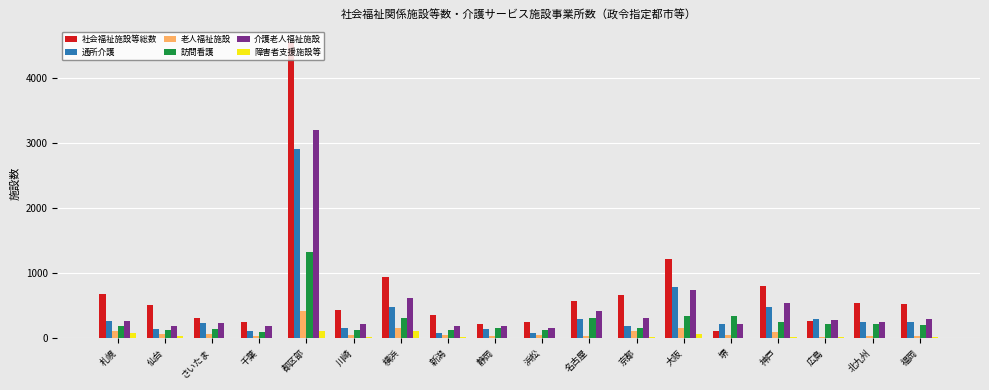

What is the approximate value of 障害者支援施設等 at 横浜?

117